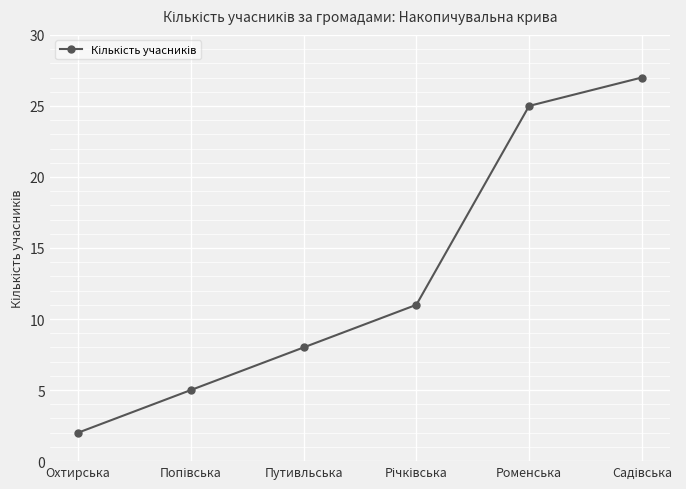

Is it true that the value at Охтирська is 3?

False